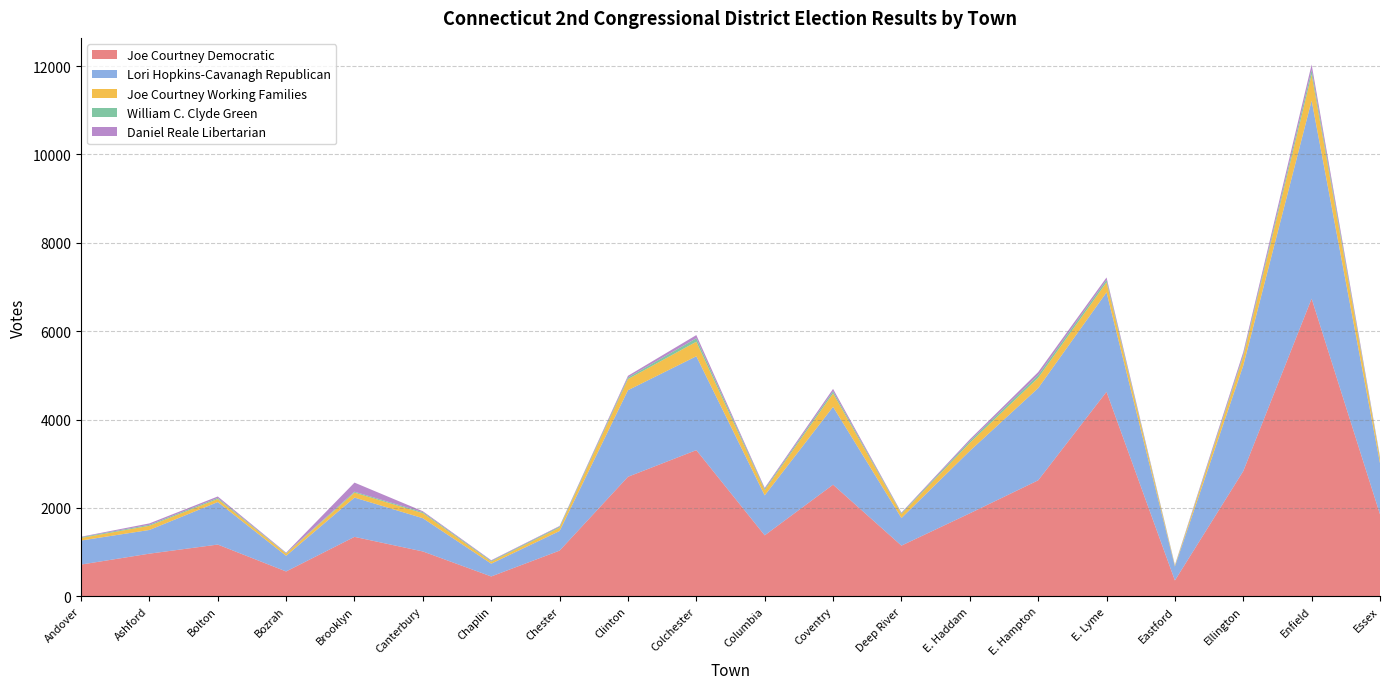

Reading left to right, list all the values displayed in this chart.

Joe Courtney Democratic: 717	964	1170	561	1344	1014	448	1033	2704	3307	1379	2525	1146	1877	2624	4627	358	2832	6736	1855
Lori Hopkins-Cavanagh Republican: 544	536	962	354	889	752	289	444	1959	2124	904	1762	624	1412	2086	2251	316	2389	4482	1156
Joe Courtney Working Families: 58	95	68	50	111	114	45	77	251	330	117	304	91	182	233	227	20	198	591	101
William C. Clyde Green: 17	22	24	10	22	23	18	22	36	78	27	48	18	42	62	55	7	41	101	24
Daniel Reale Libertarian: 11	32	34	12	206	21	15	14	39	72	25	54	15	37	68	55	7	64	125	20